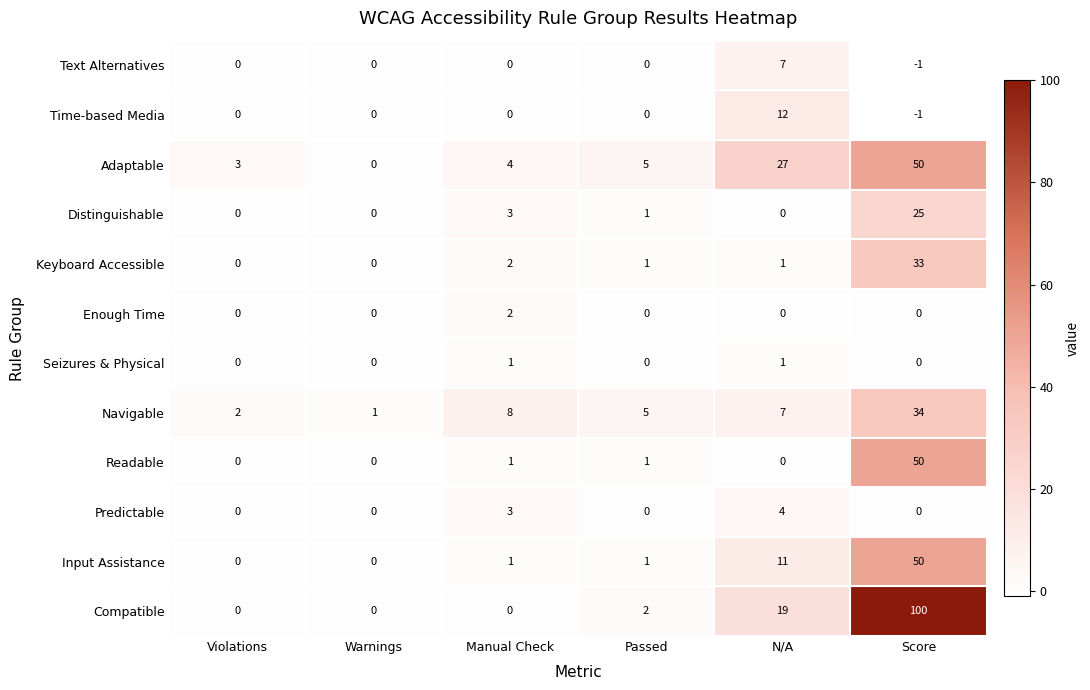

Is the value of Text Alternatives at Score greater than the value of Navigable at Passed?

No